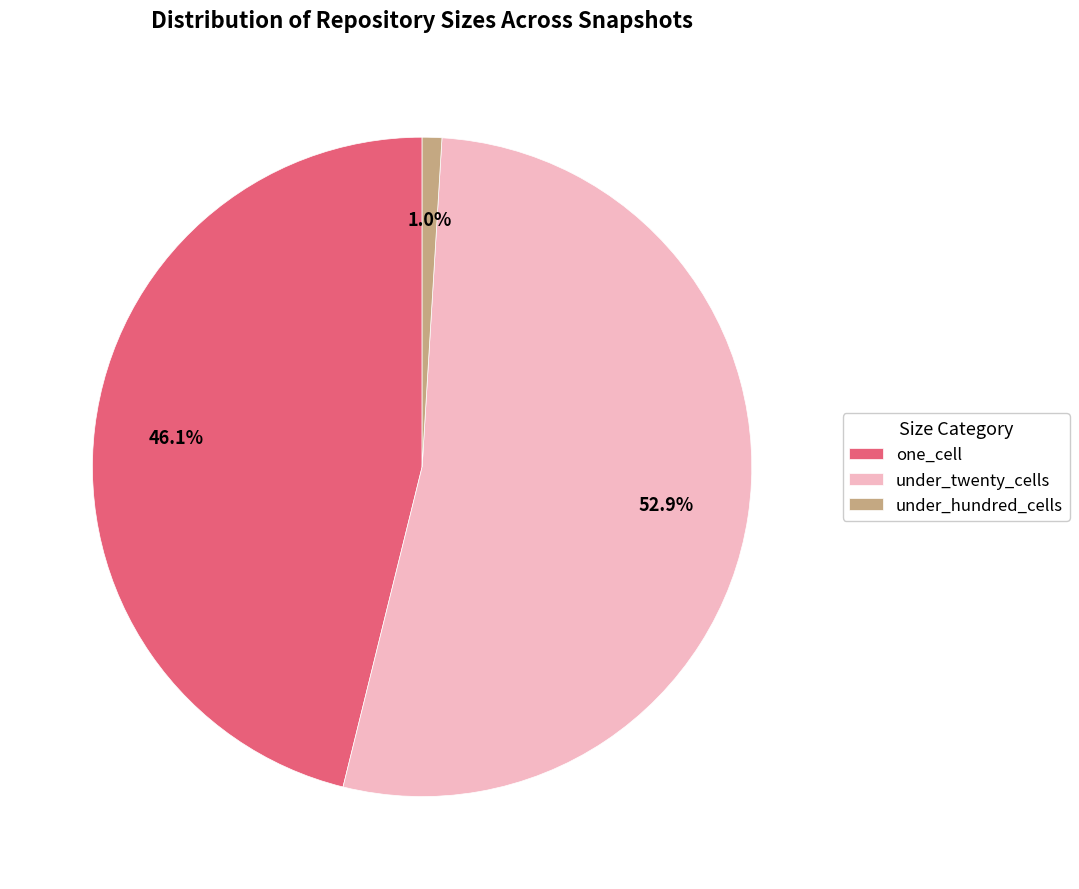

Does any single category account for the majority?

Yes